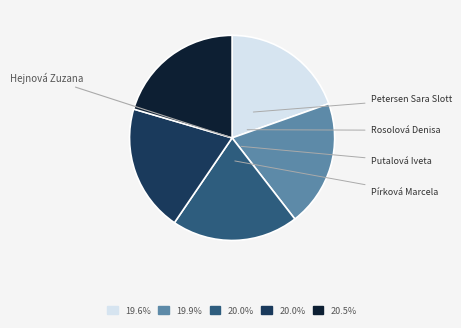

Does any single category account for the majority?

No